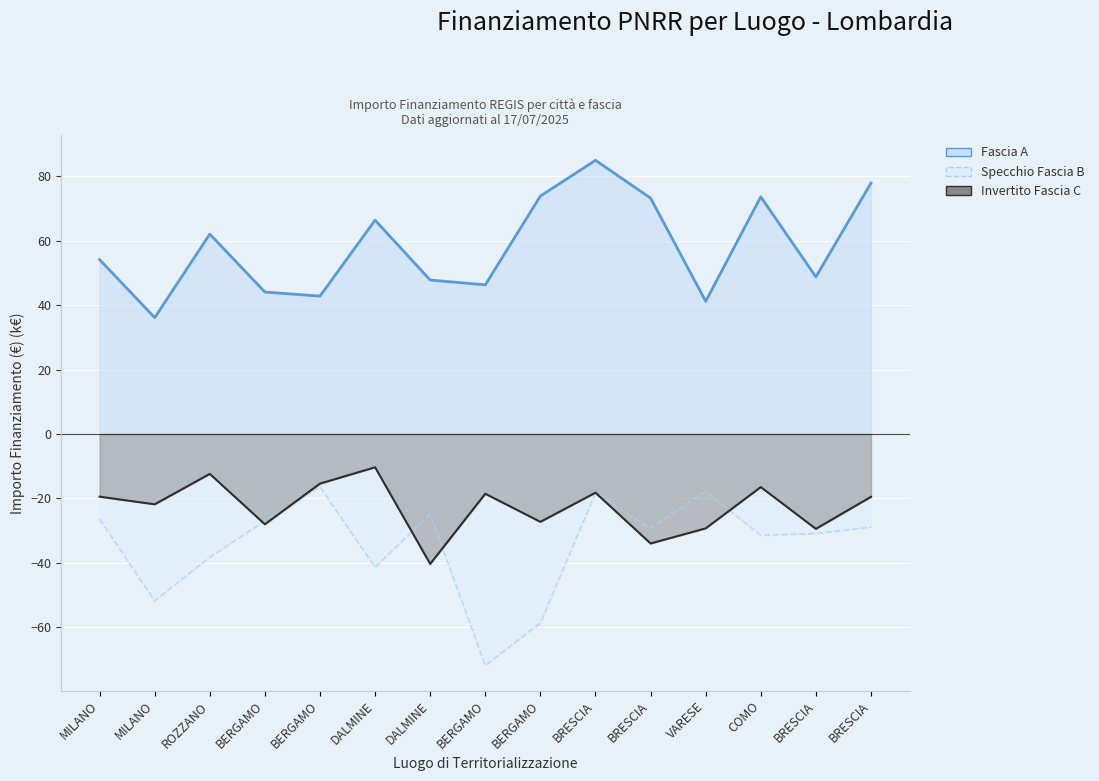

What is the highest value of the Specchio Fascia B series?

-16.4